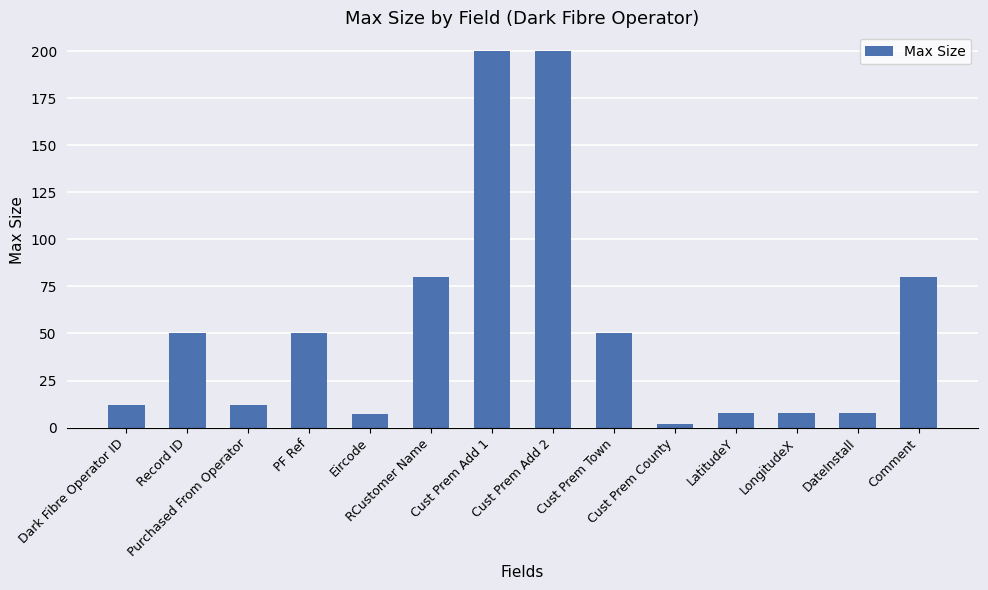

What is the greatest value displayed?

200